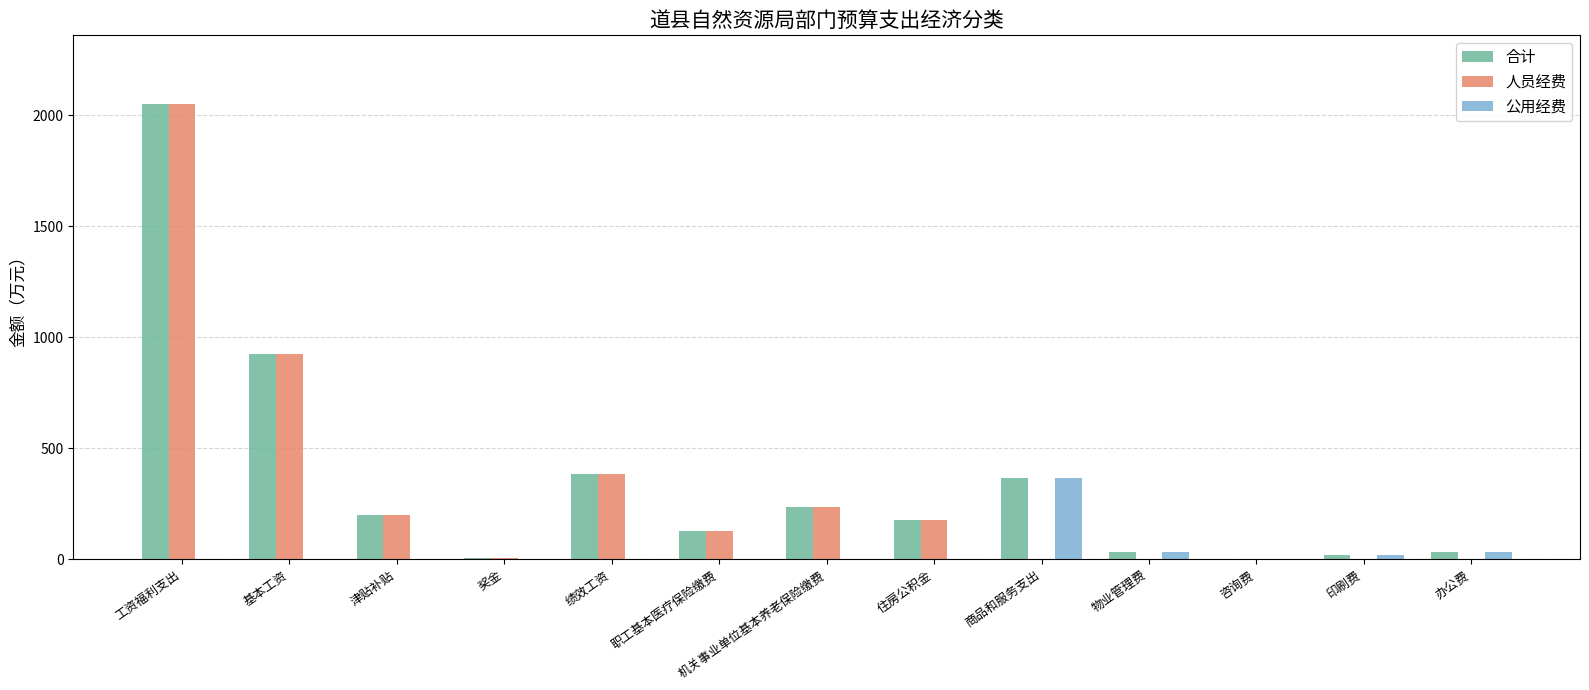

What is the sum of all 人员经费 values?

4105.8